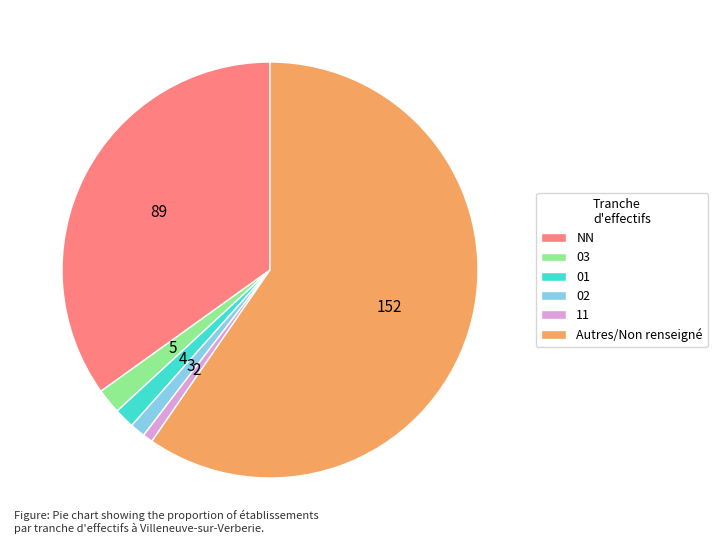

Is it true that 11 is 11% of the pie?

False